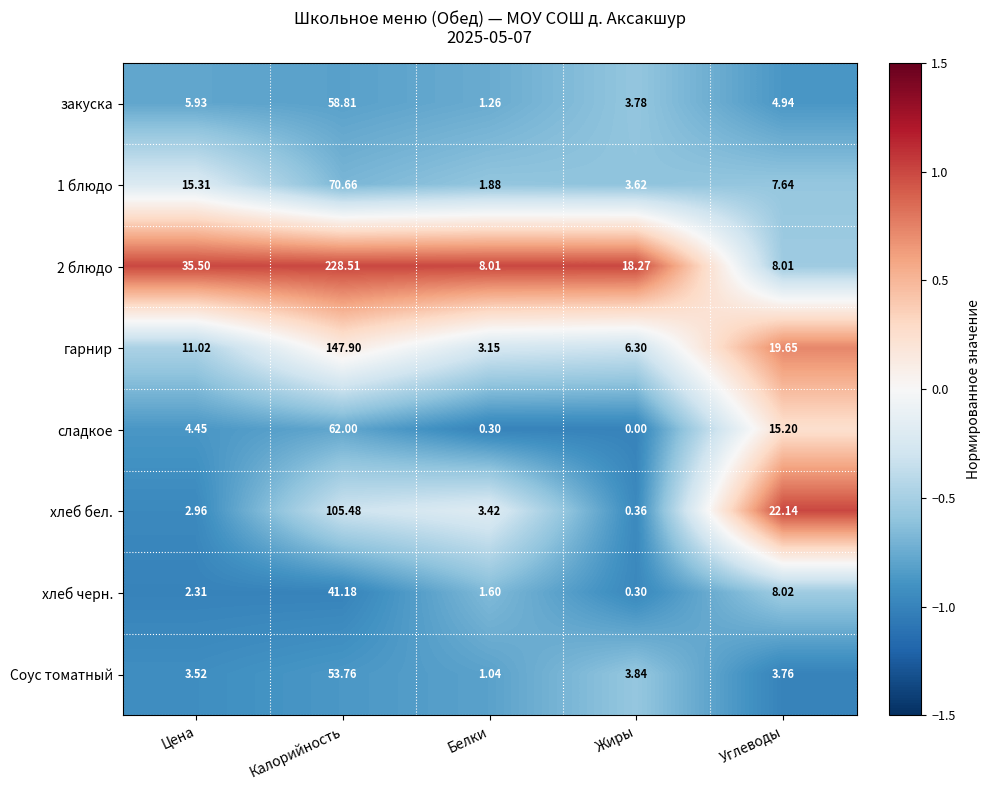

At which label is хлеб бел. closest to 52?

Углеводы